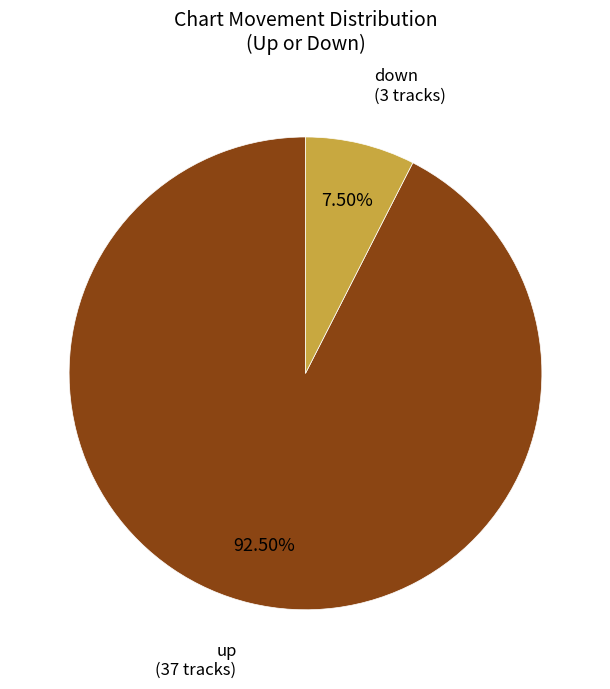

Is there any slice that represents more than half of the pie?

Yes